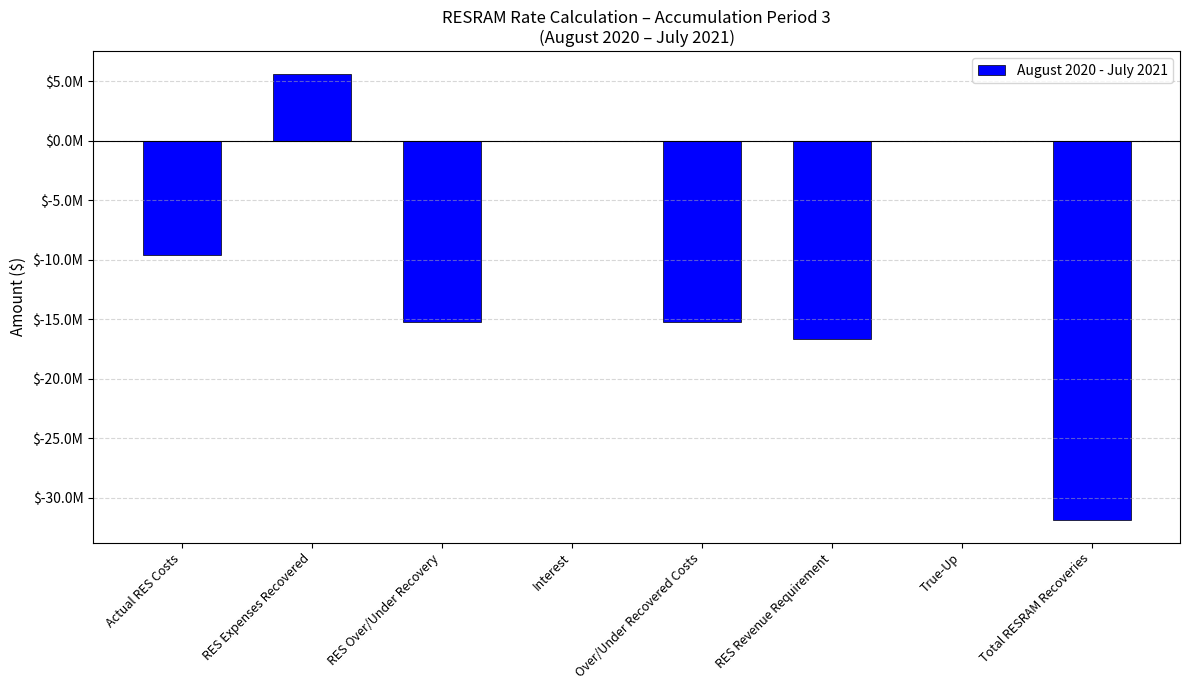

What value does the data have at RES Over/Under Recovery?

-15217048.8